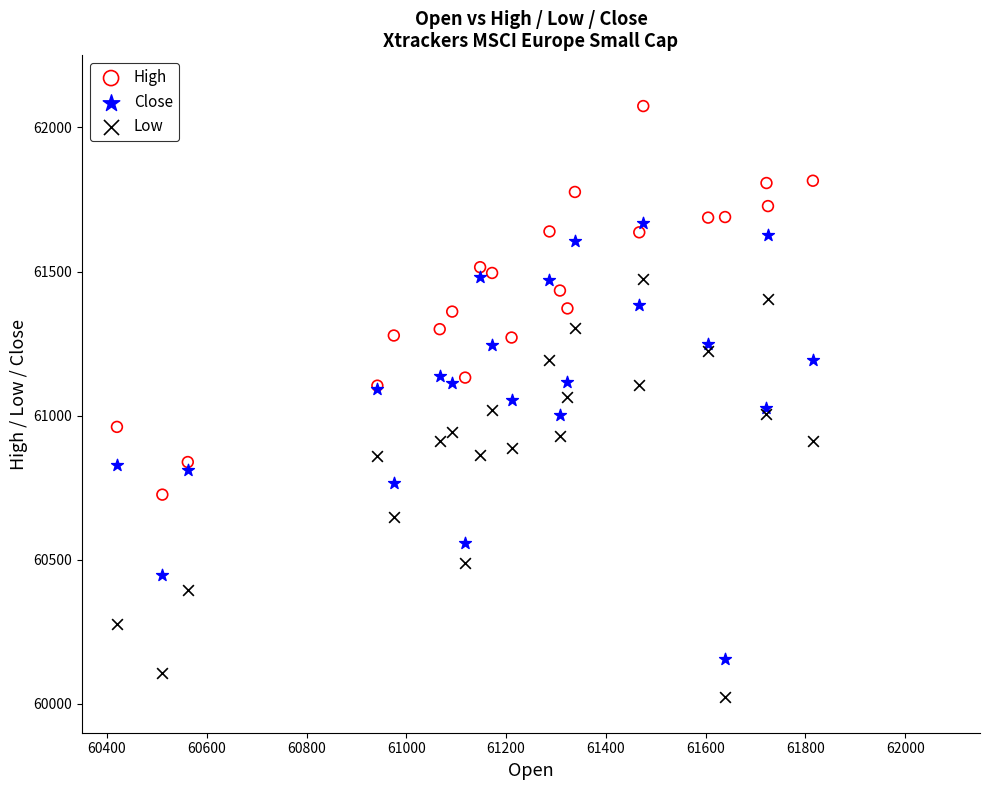

Which series has the largest Y range (max minus min)?

Close